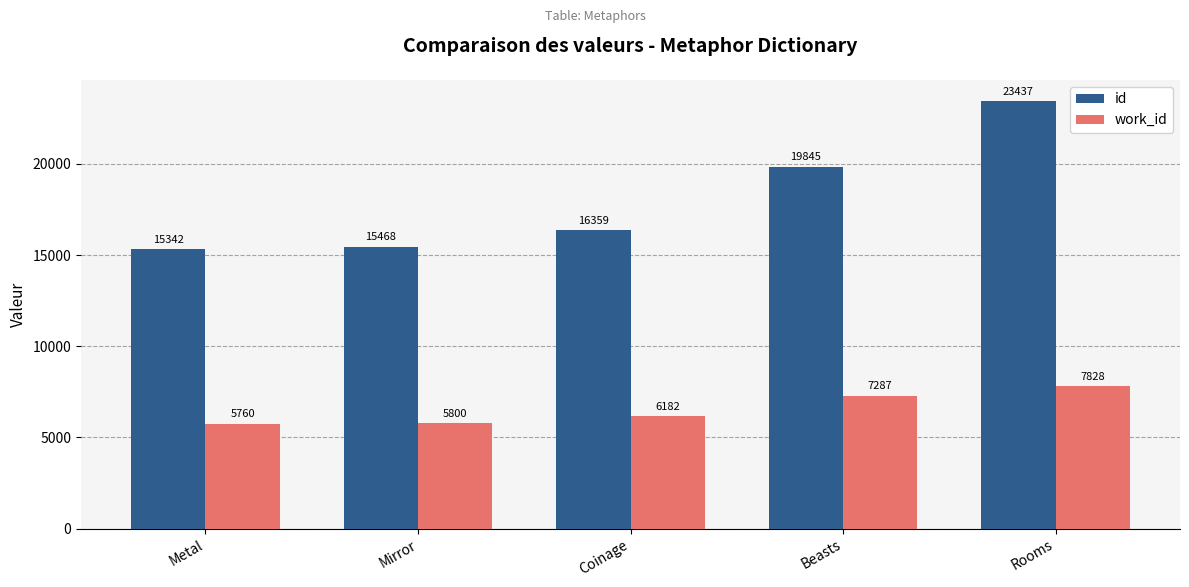

Which category has the lowest value in the work_id series?

Metal